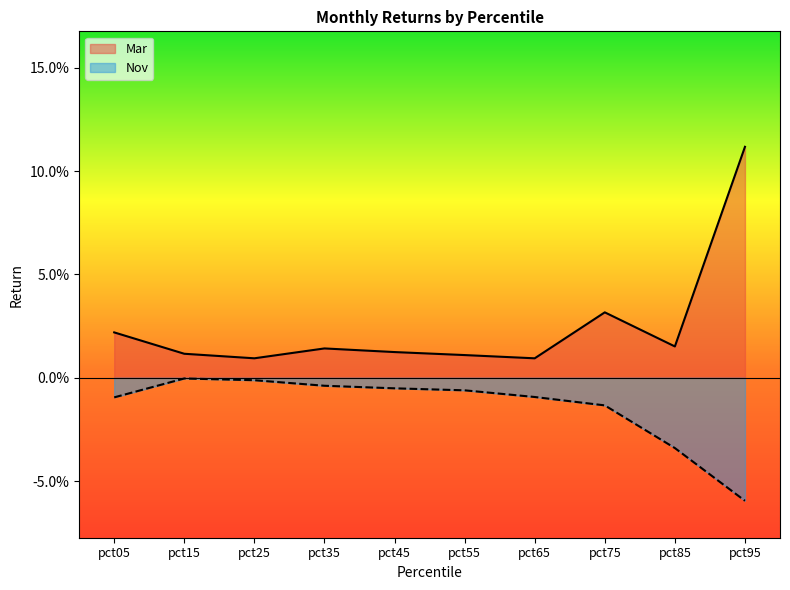

Reading left to right, transcribe all the data shown in this chart.

Mar: 0.0	0.0	0.0	0.0	0.0	0.0	0.0	0.0	0.0	0.1
Nov: -0.0	-0.0	-0.0	-0.0	-0.0	-0.0	-0.0	-0.0	-0.0	-0.1